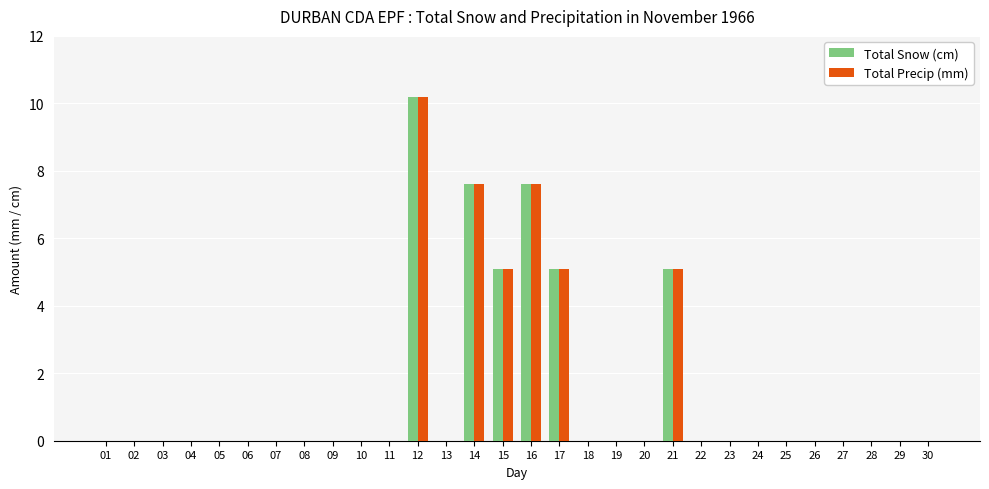

At which category is the sum across all series the highest?

12